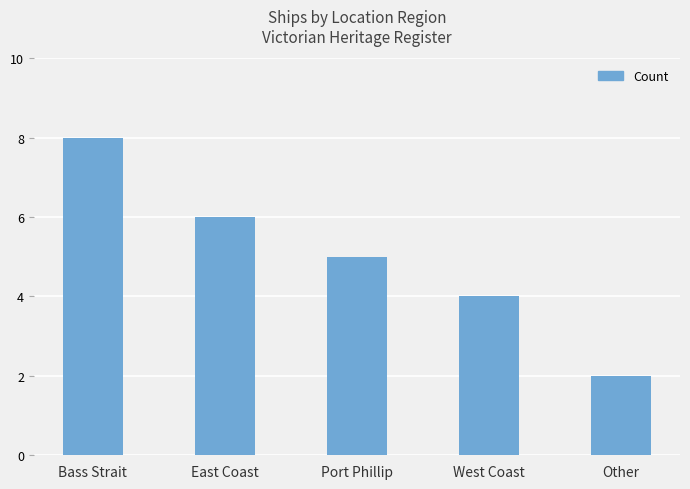

The chart shows a value of 8 at Bass Strait. True or false?

True